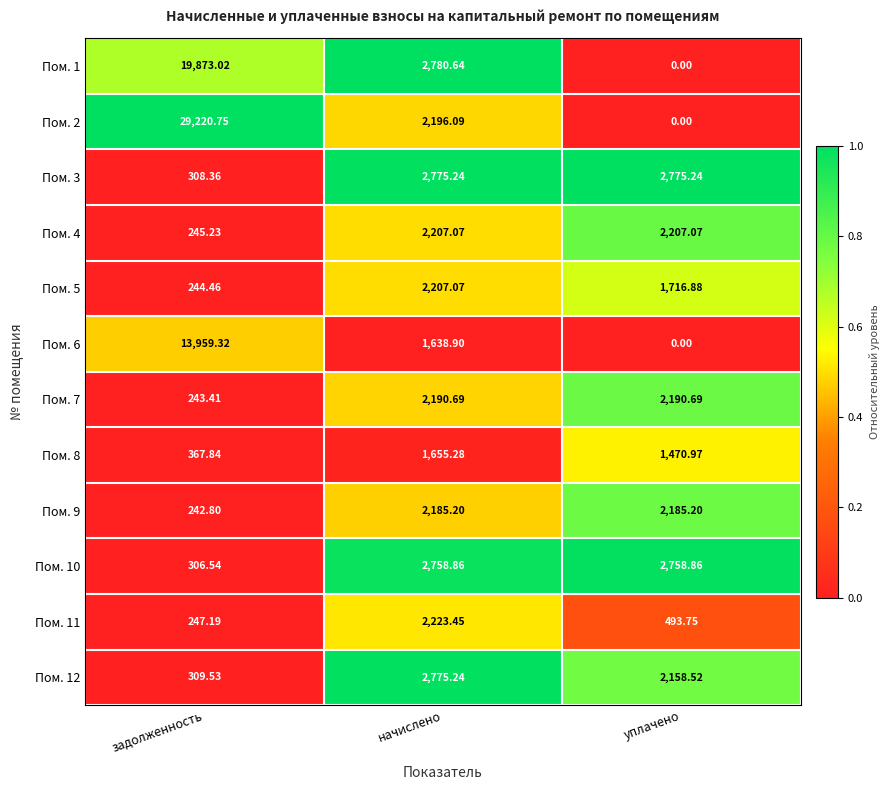

Where does the Пом. 8 series first go above 1470?

начислено